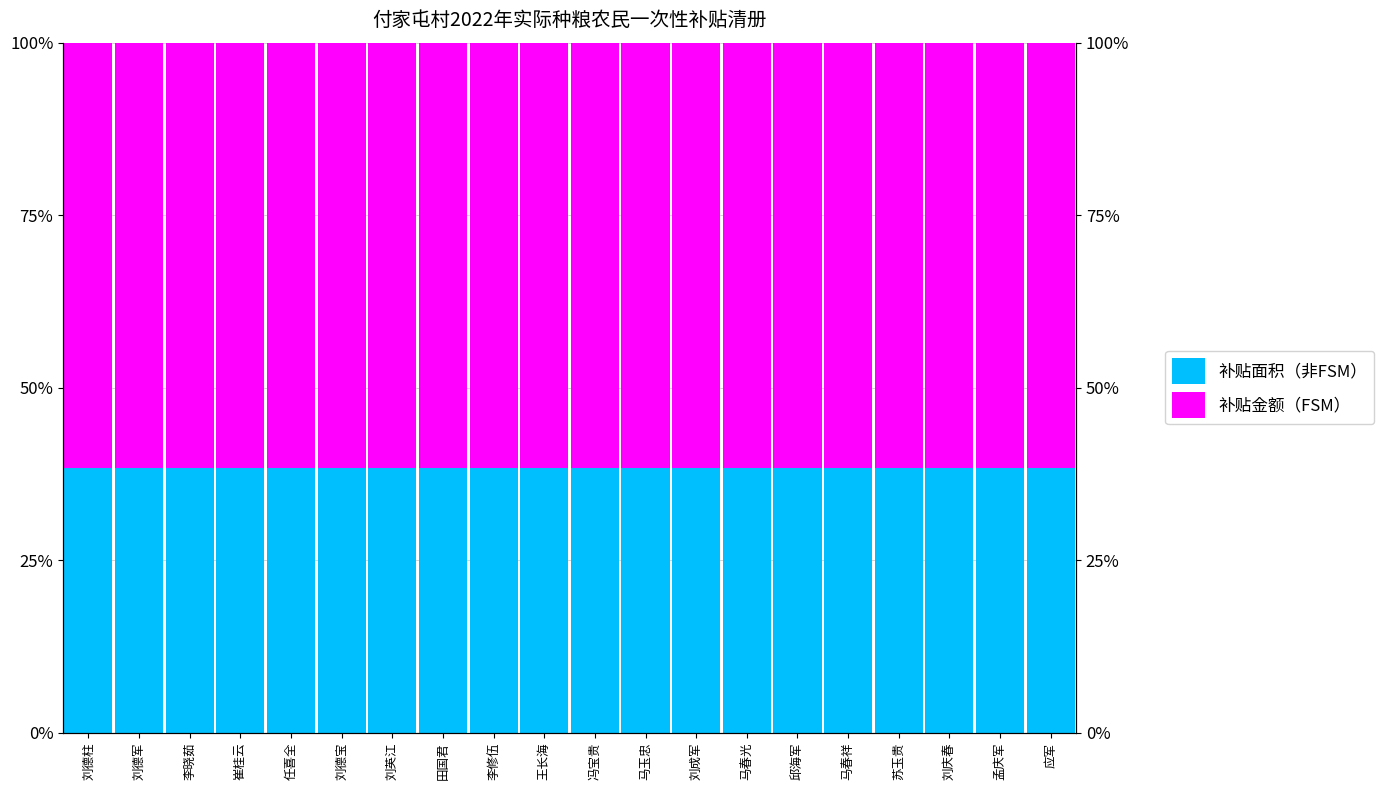

Which category has the highest value in the 补贴面积（非FSM） series?

刘德柱